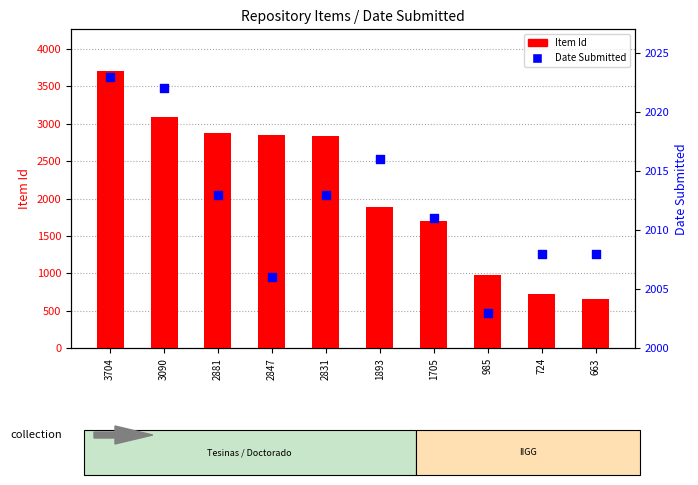

At how many categories does at least one series exceed 1117?

10